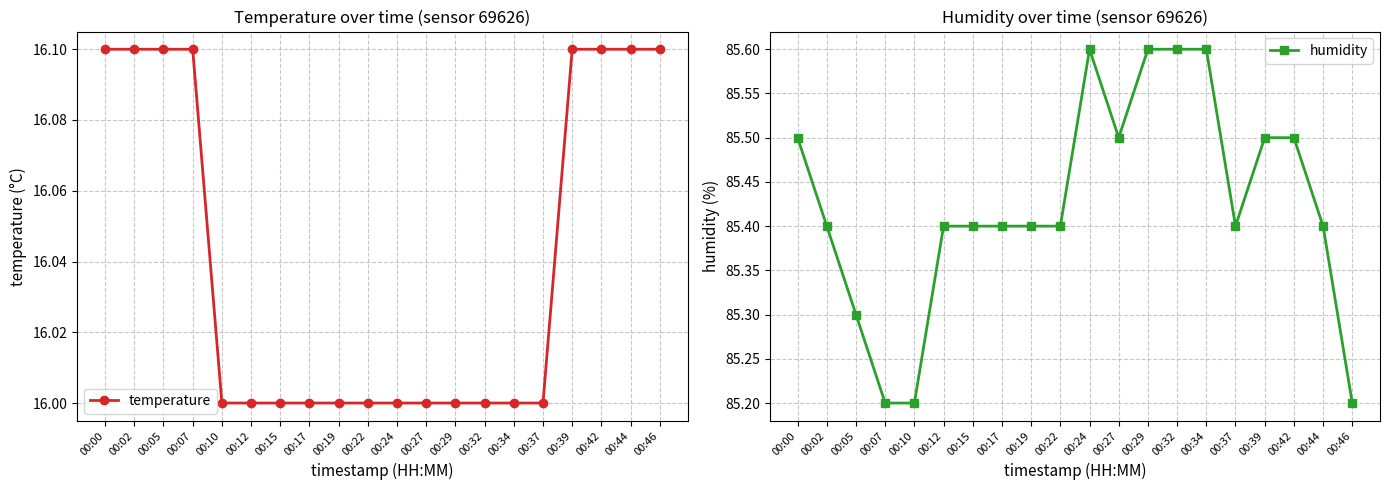

Between 00:32 and 00:42, which series saw the biggest shift?

temperature